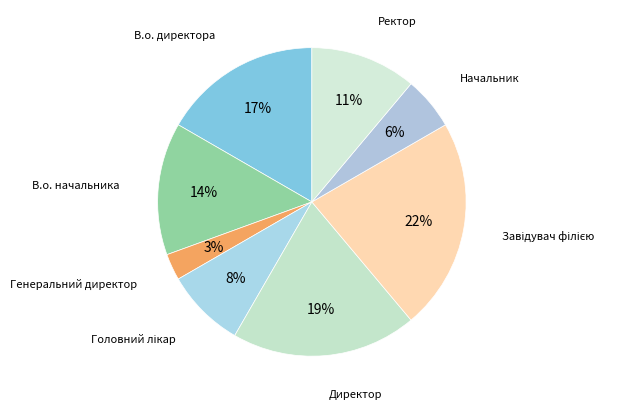

Count the number of slices in the pie.

8